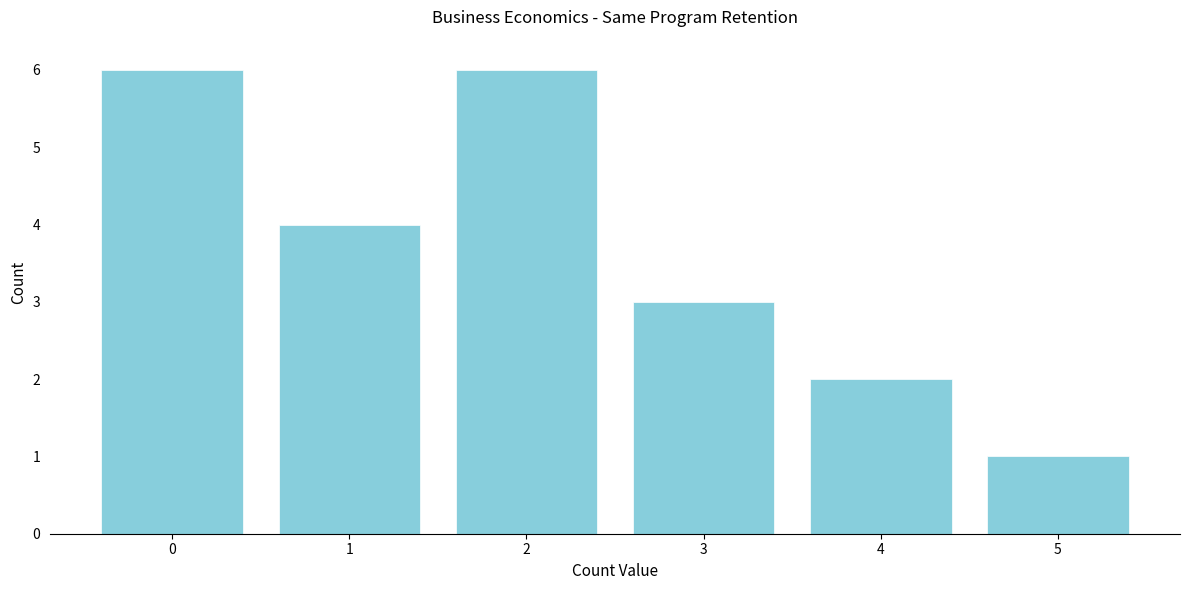

Reading left to right, list every bar in this chart as the range it spans on the x-axis followed by its height. The values are not printed on the chart, so give them approximately, as read against the axis.

-0.5 to 0.5: 6
0.5 to 1.5: 4
1.5 to 2.5: 6
2.5 to 3.5: 3
3.5 to 4.5: 2
4.5 to 5.5: 1